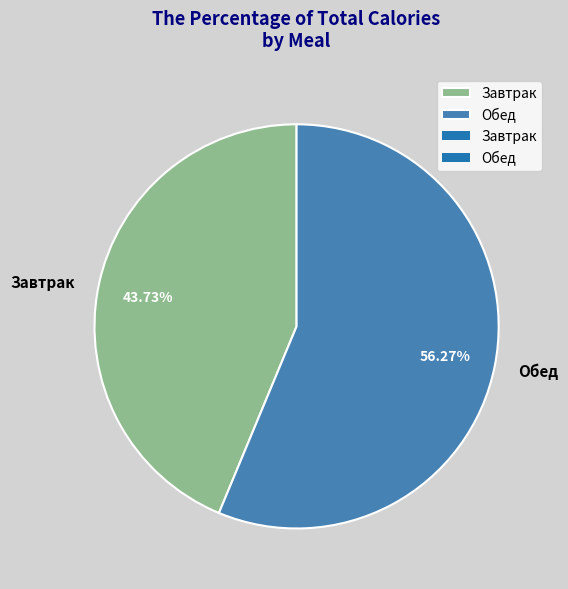

What percentage is the Обед slice, to the nearest percent?

56%